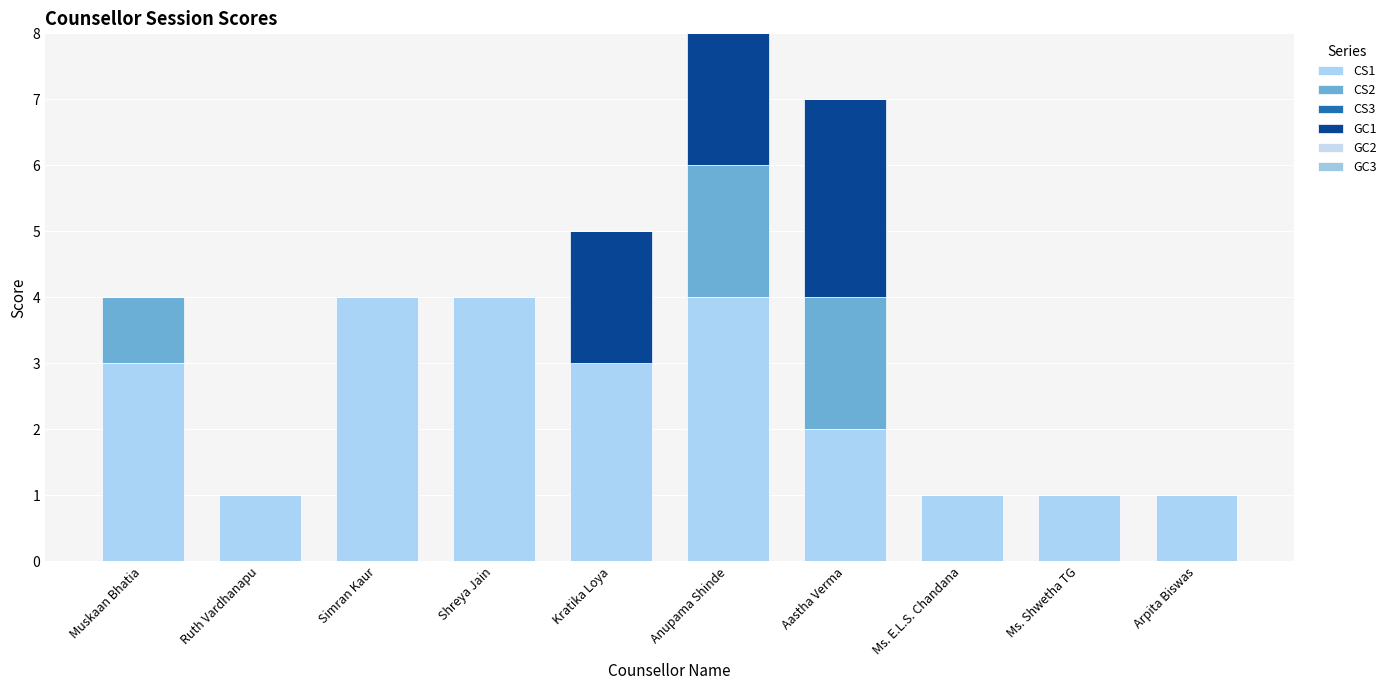

At how many categories does at least one series exceed 2?

6